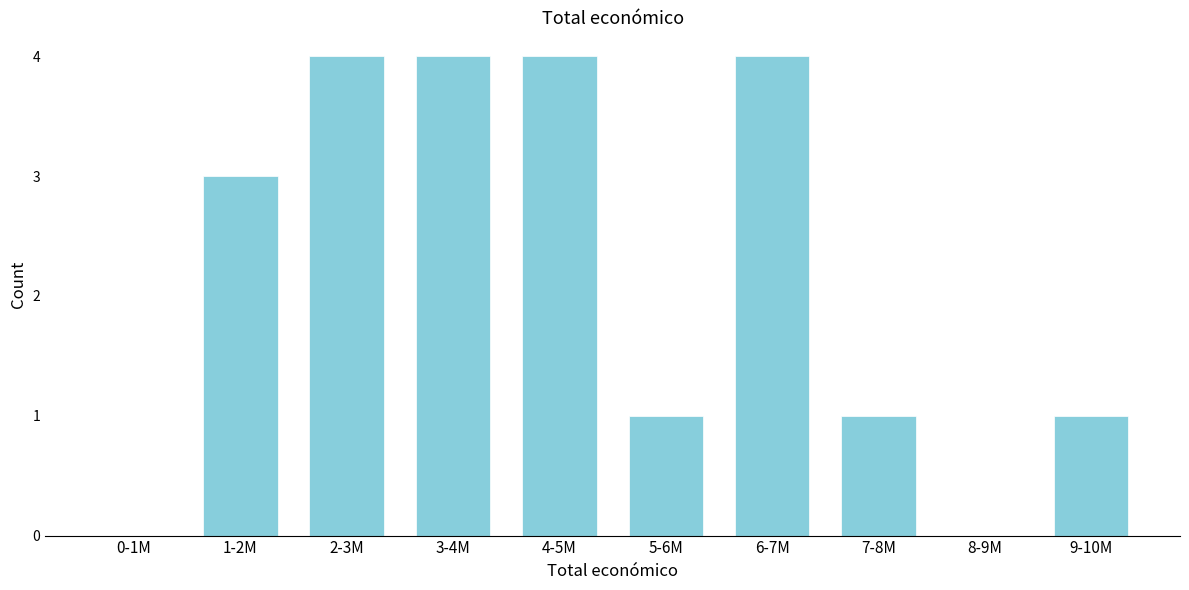

Reading right to left, transcribe all the data shown in this chart.

9-10M=1	8-9M=0	7-8M=1	6-7M=4	5-6M=1	4-5M=4	3-4M=4	2-3M=4	1-2M=3	0-1M=0